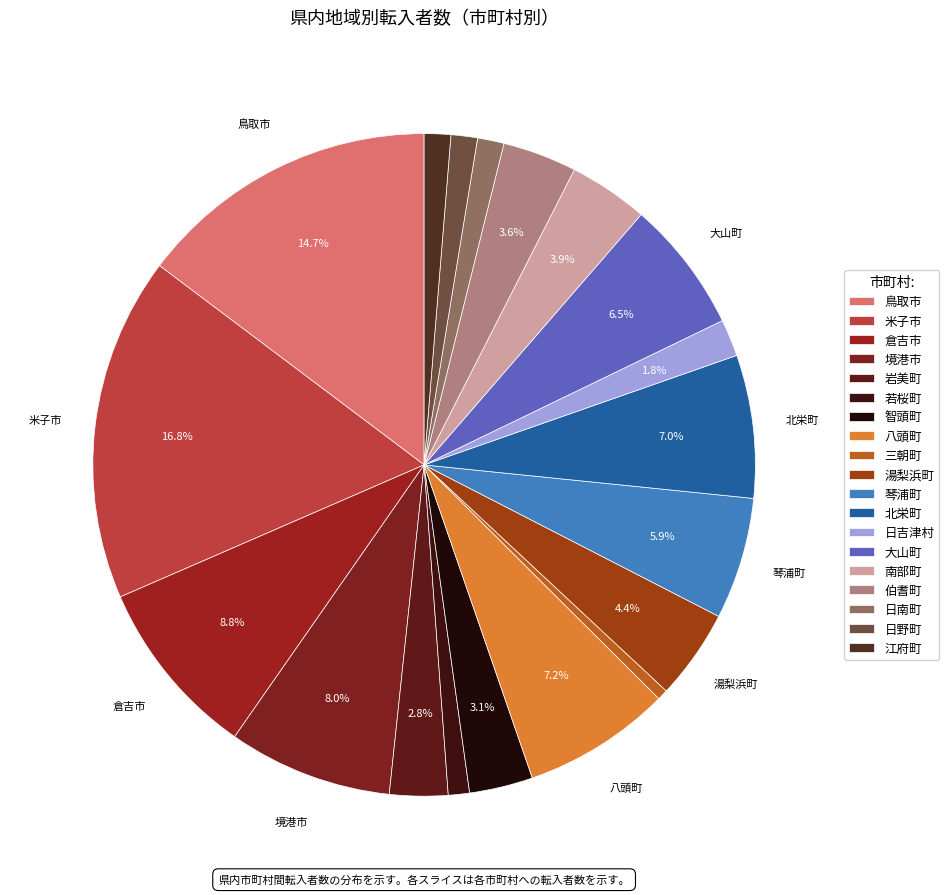

Rank the categories by value from lowest to highest.

三朝町, 若桜町, 日南町, 日野町, 江府町, 日吉津村, 岩美町, 智頭町, 伯耆町, 南部町, 湯梨浜町, 琴浦町, 大山町, 北栄町, 八頭町, 境港市, 倉吉市, 鳥取市, 米子市